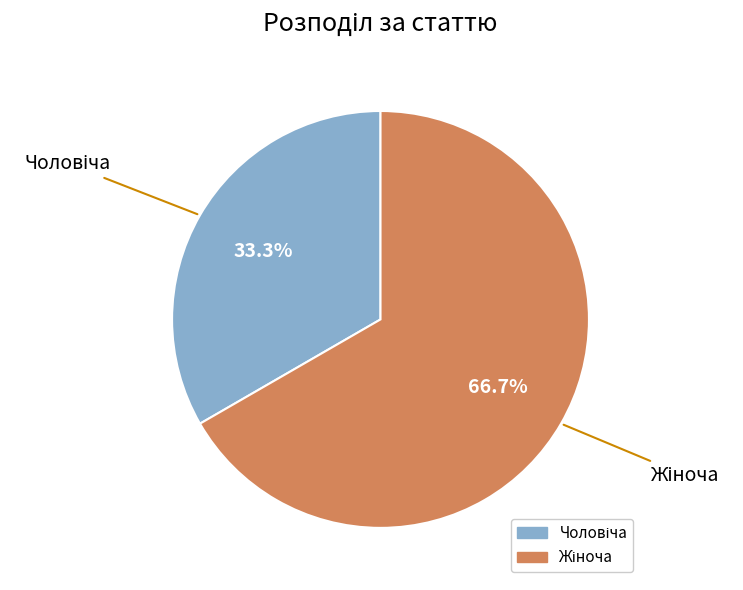

Does any single category account for the majority?

Yes